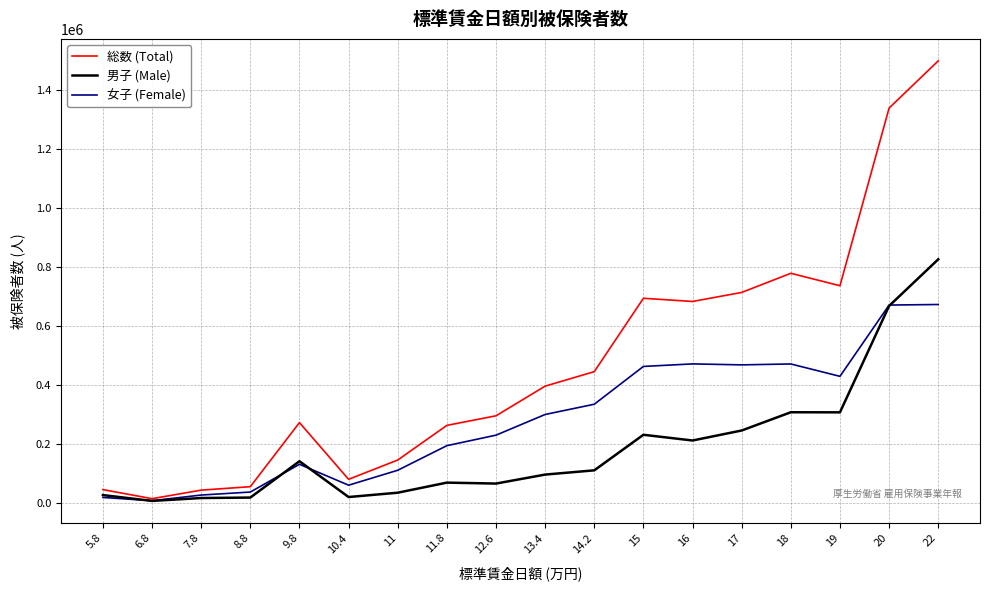

Which series has the largest total across all categories?

総数 (Total)